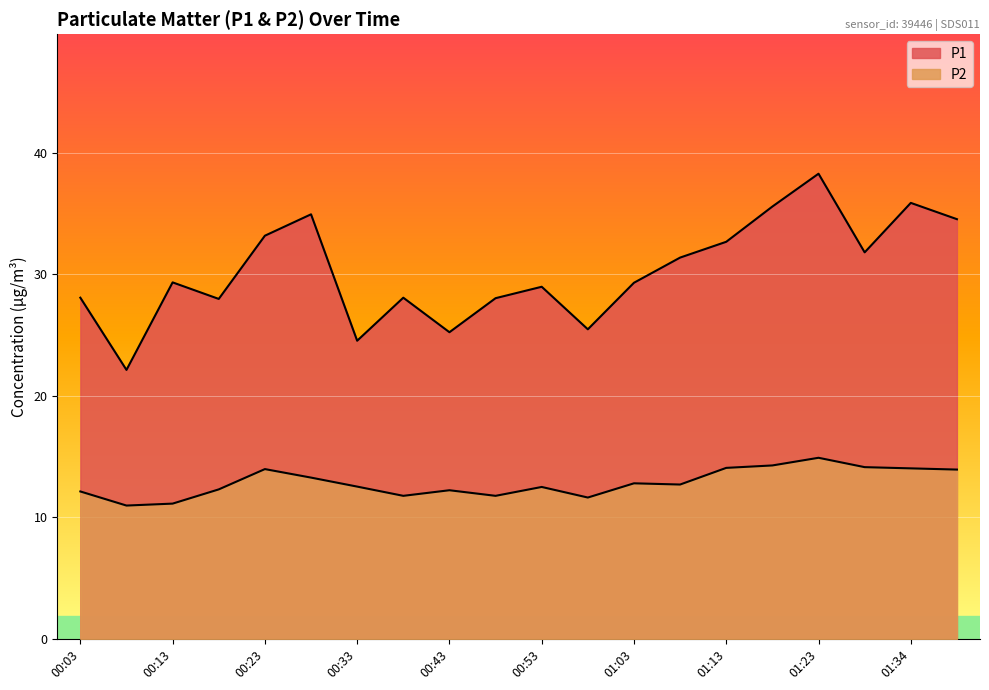

What are all the series names shown in the legend?

P1, P2